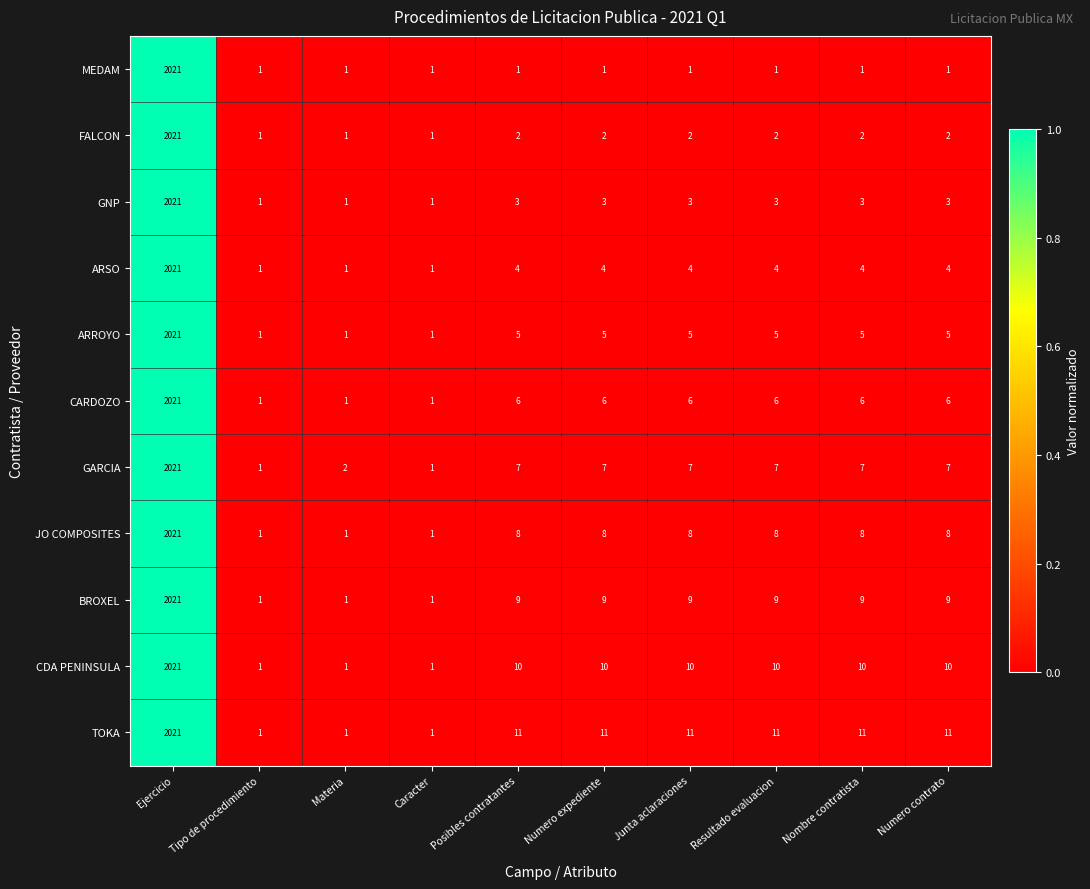

What is the spread (max minus min) of values at Nombre contratista?

10